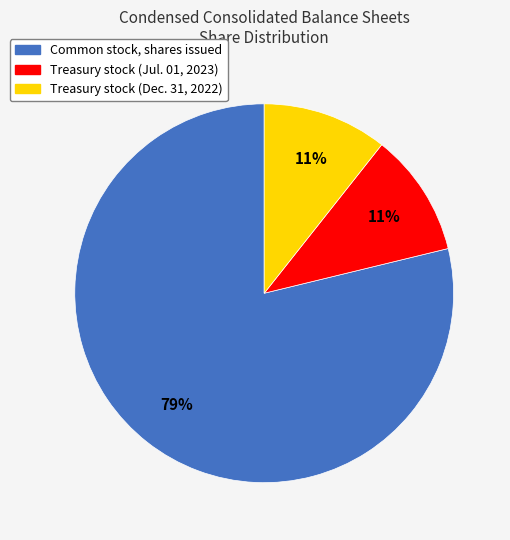

Do Treasury stock (Jul. 01, 2023) and Common stock, shares issued together represent more than half of the pie?

Yes